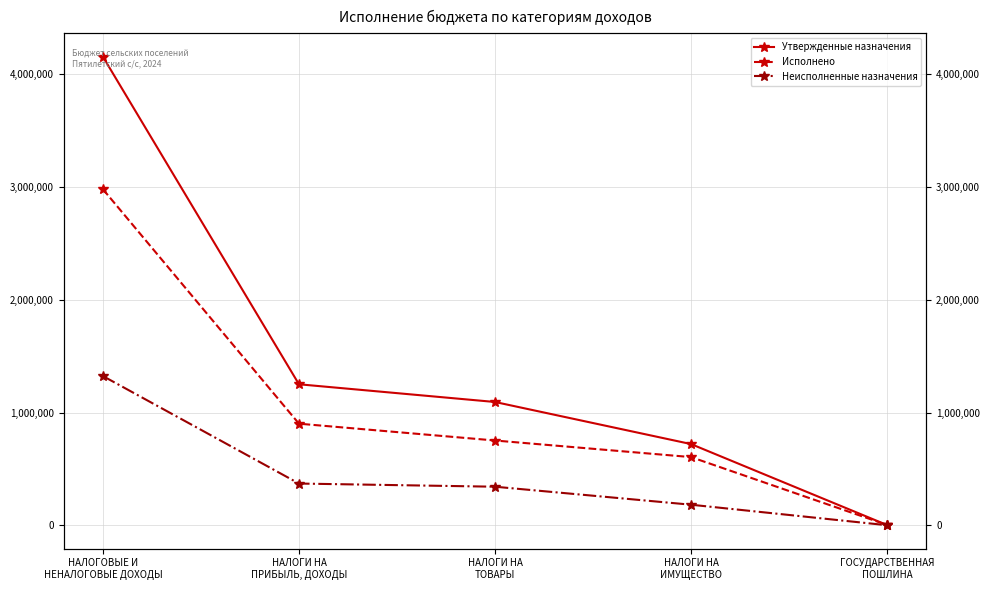

At which label does Неисполненные назначения reach its minimum?

ГОСУДАРСТВЕННАЯ
ПОШЛИНА